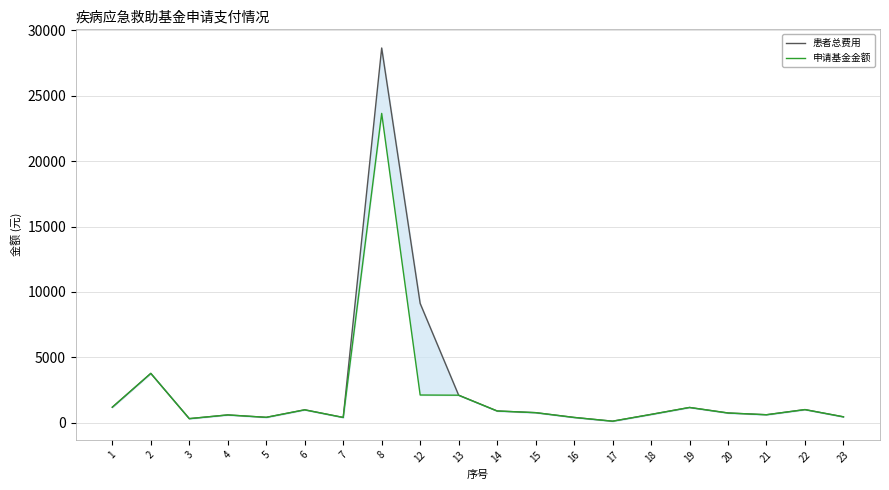

Is it true that 申请基金金额 equals 1167.4 at 19?

True